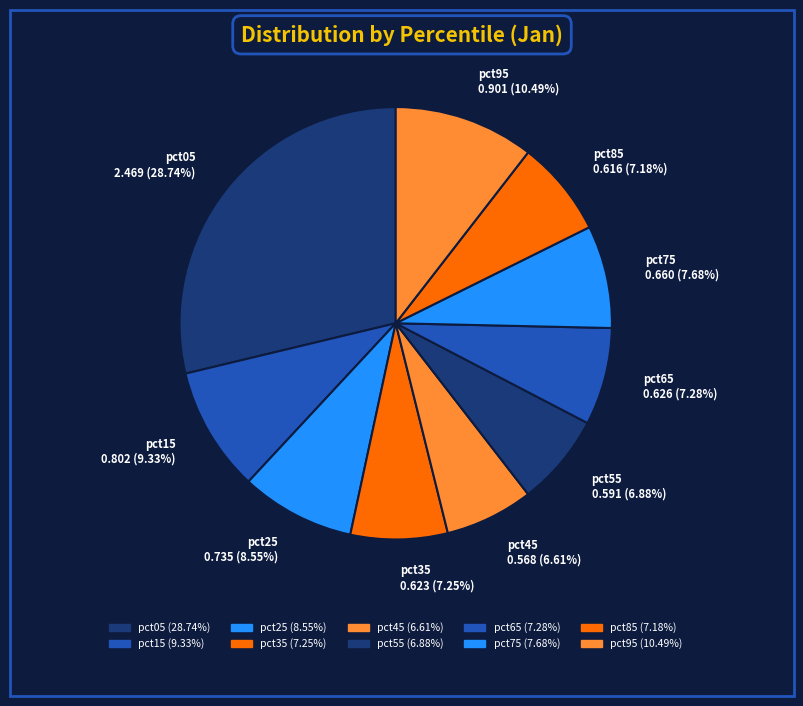

Is there a majority slice in this chart?

No